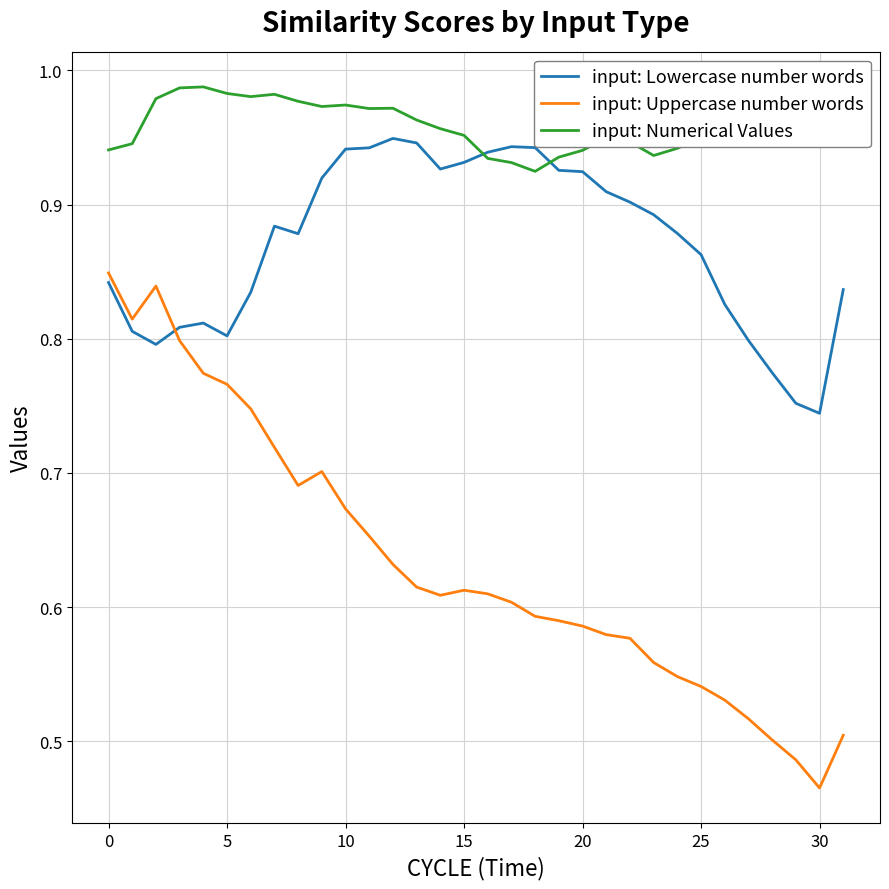

Which series has the largest range (max minus min)?

input: Uppercase number words